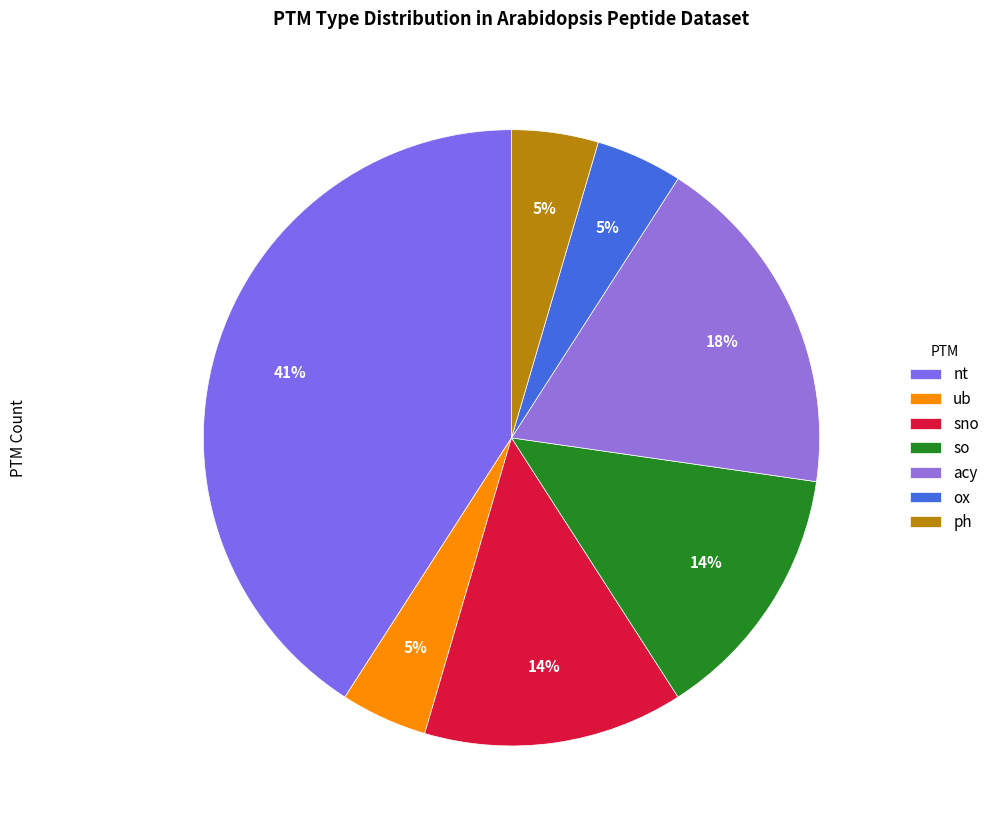

Count the number of slices in the pie.

7